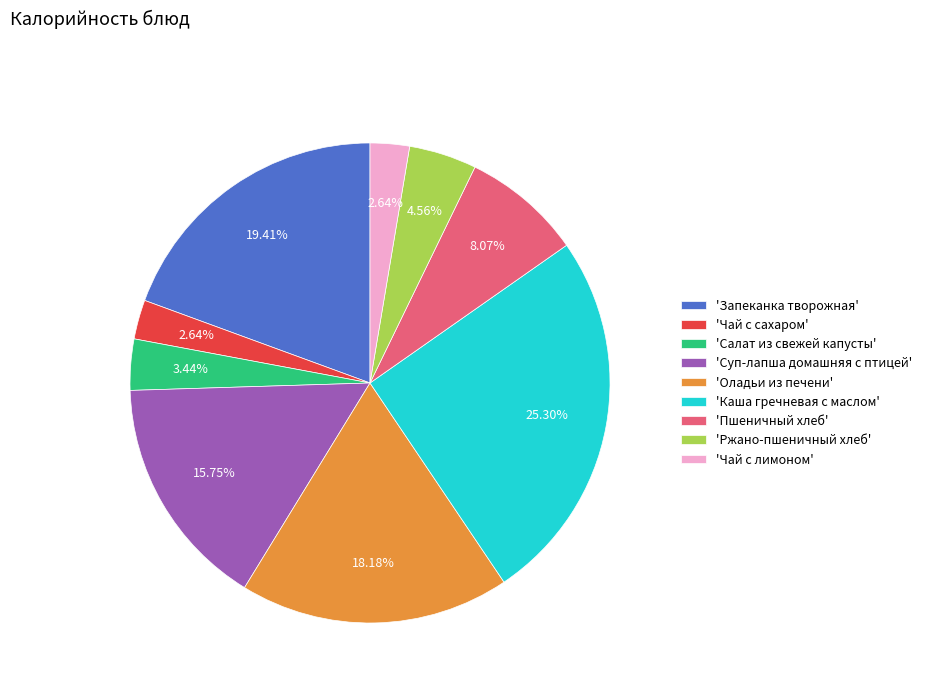

Which slice is the largest?

'Каша гречневая с маслом'